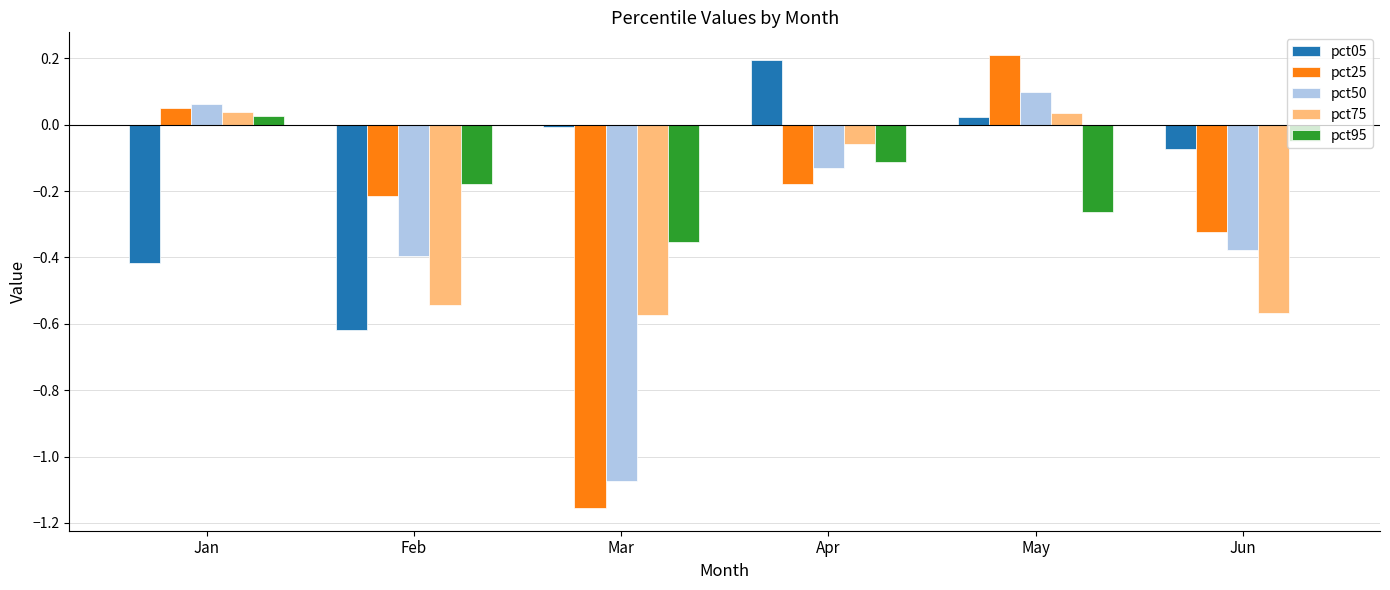

How many series are shown in this chart?

5